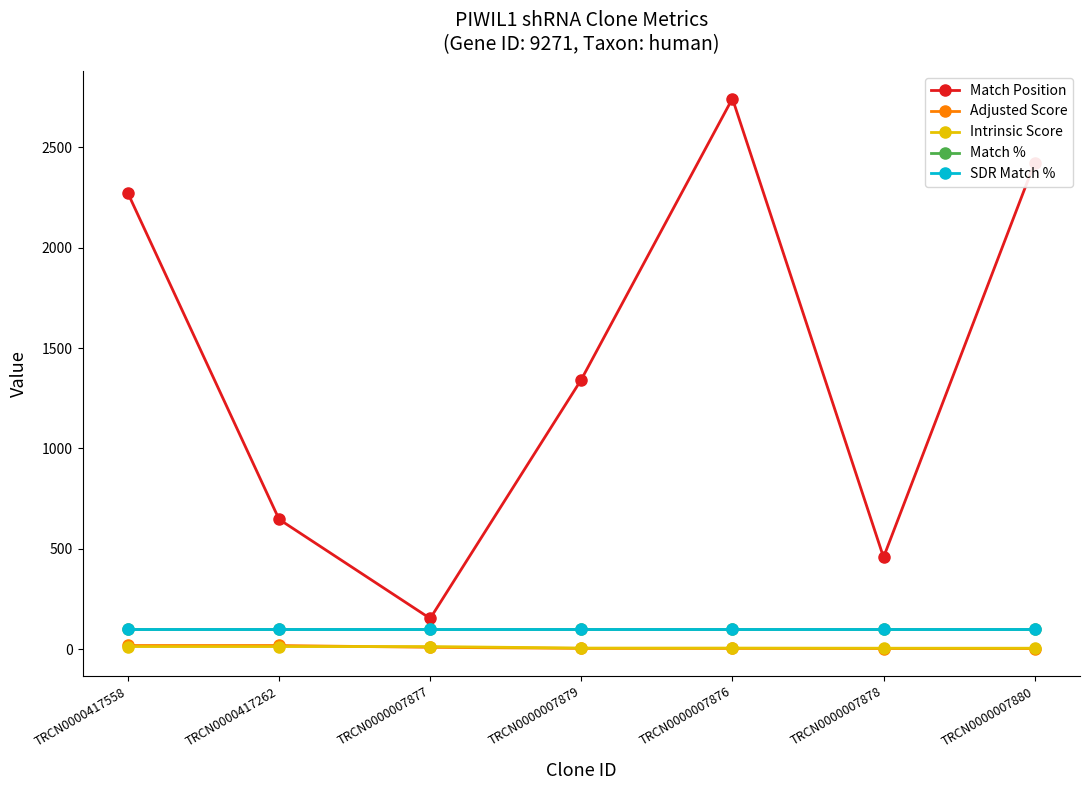

True or false: Adjusted Score and Match Position cross at least once.

False